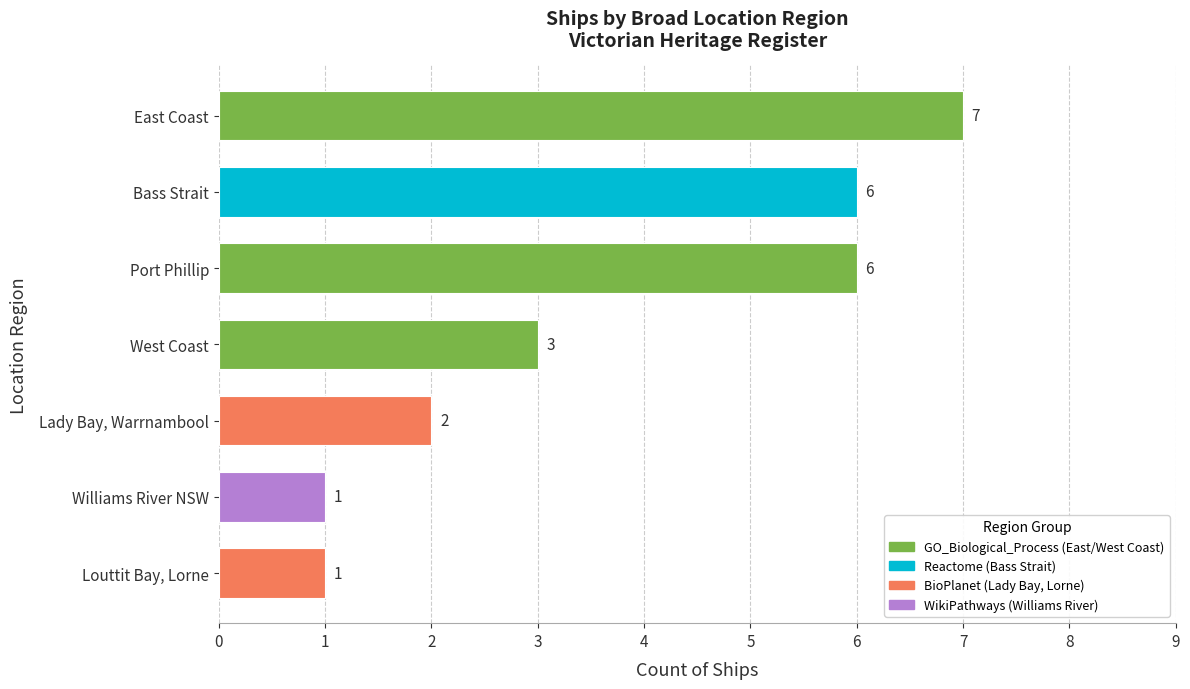

At which label is the value closest to 4?

West Coast